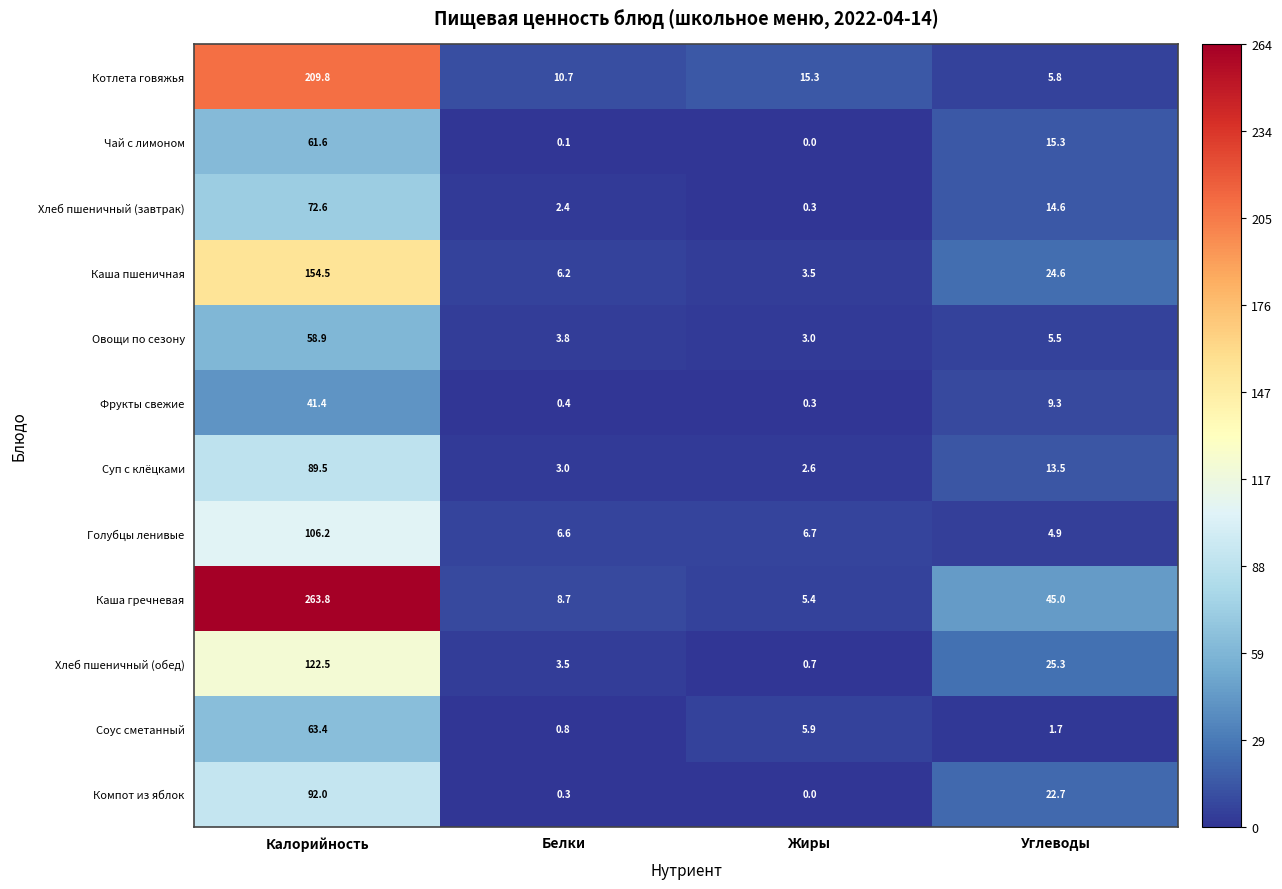

Where does the Голубцы ленивые series first go above 6?

Калорийность